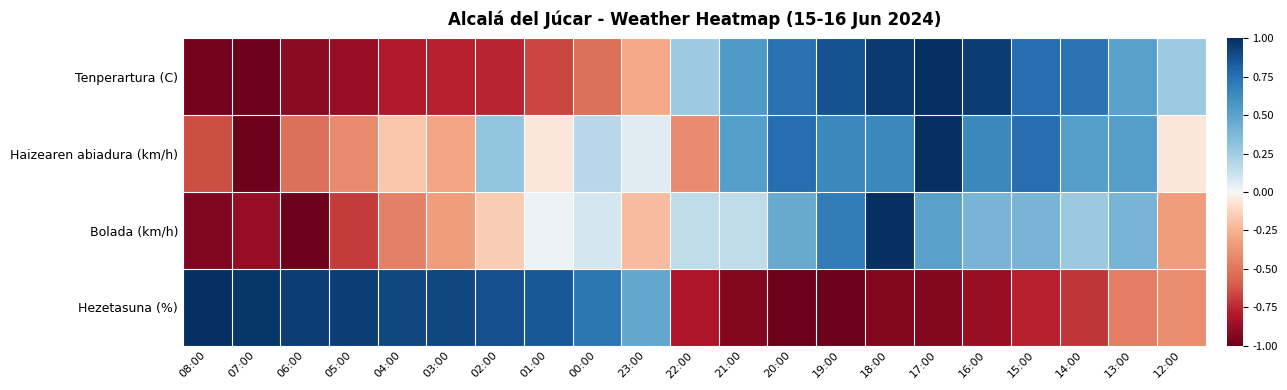

Rank the series at 02:00 from lowest to highest value.

Tenperartura (C), Bolada (km/h), Haizearen abiadura (km/h), Hezetasuna (%)